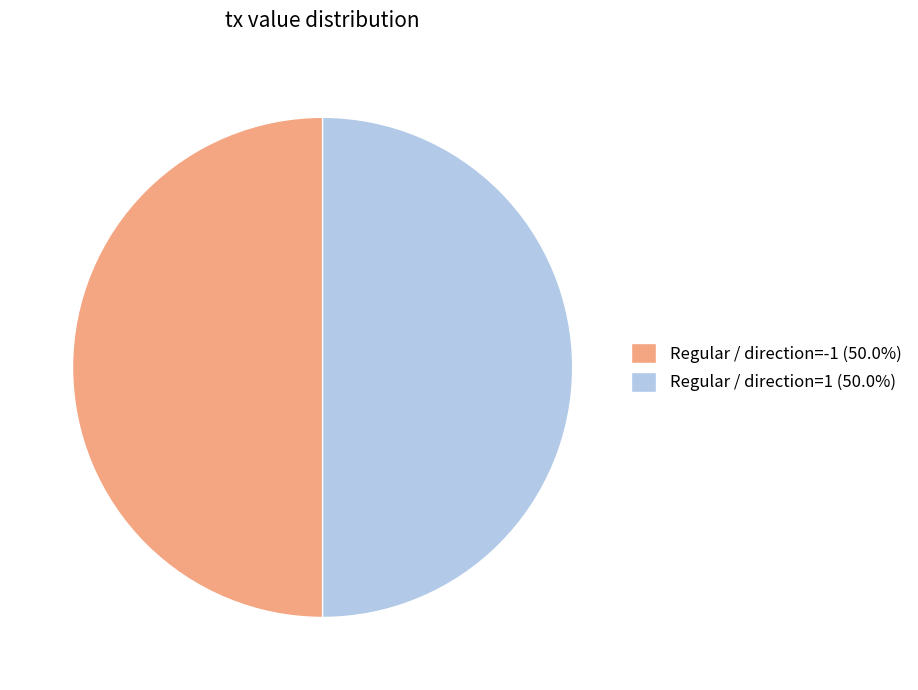

Count the number of slices in the pie.

2